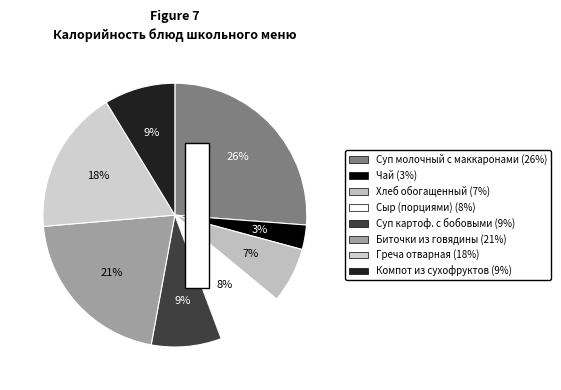

Combined, do Суп молочный с макаронами and Компот из сухофруктов account for over 50%?

No